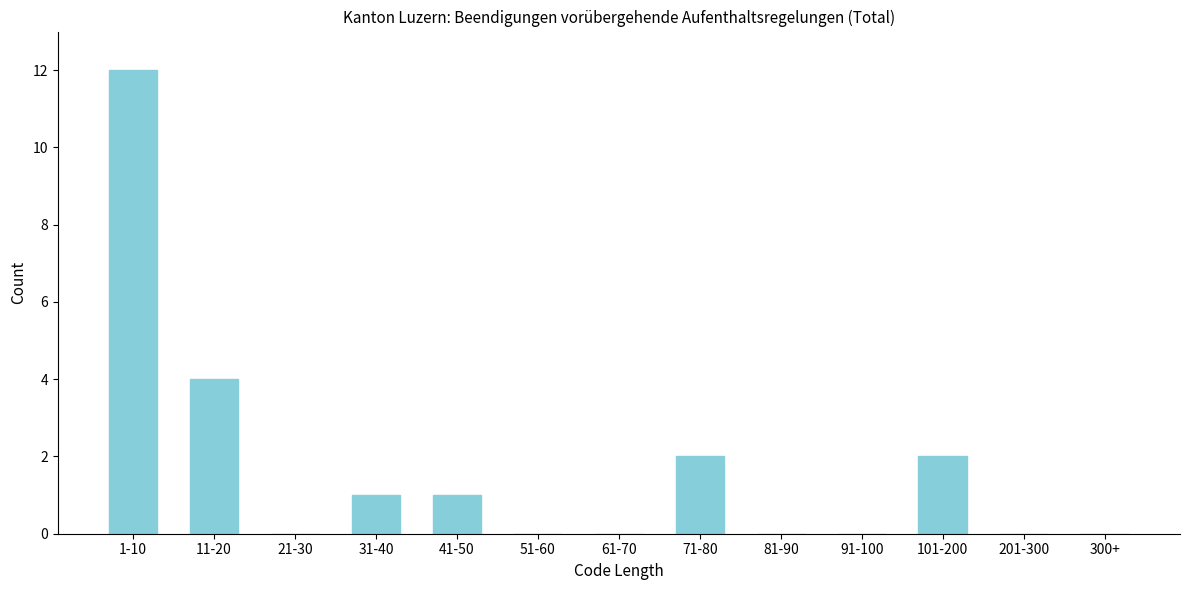

Reading left to right, list all the values displayed in this chart.

1-10=12	11-20=4	21-30=0	31-40=1	41-50=1	51-60=0	61-70=0	71-80=2	81-90=0	91-100=0	101-200=2	201-300=0	300+=0